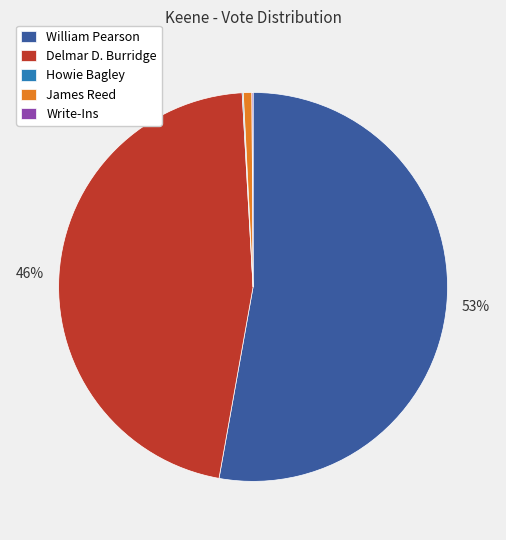

The Delmar D. Burridge slice represents 56% of the pie. True or false?

False